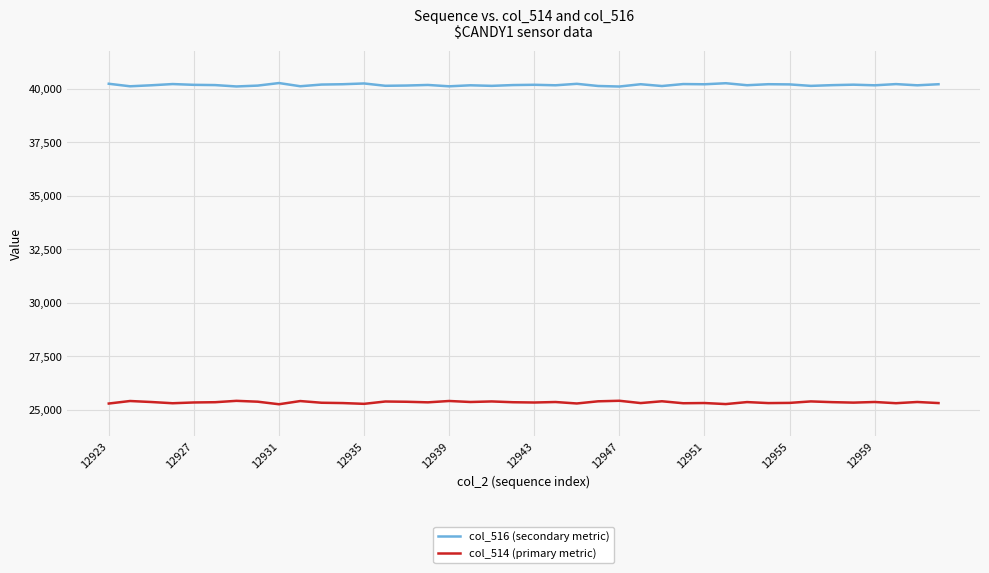

True or false: col_514 (primary metric) and col_516 (secondary metric) cross at least once.

False